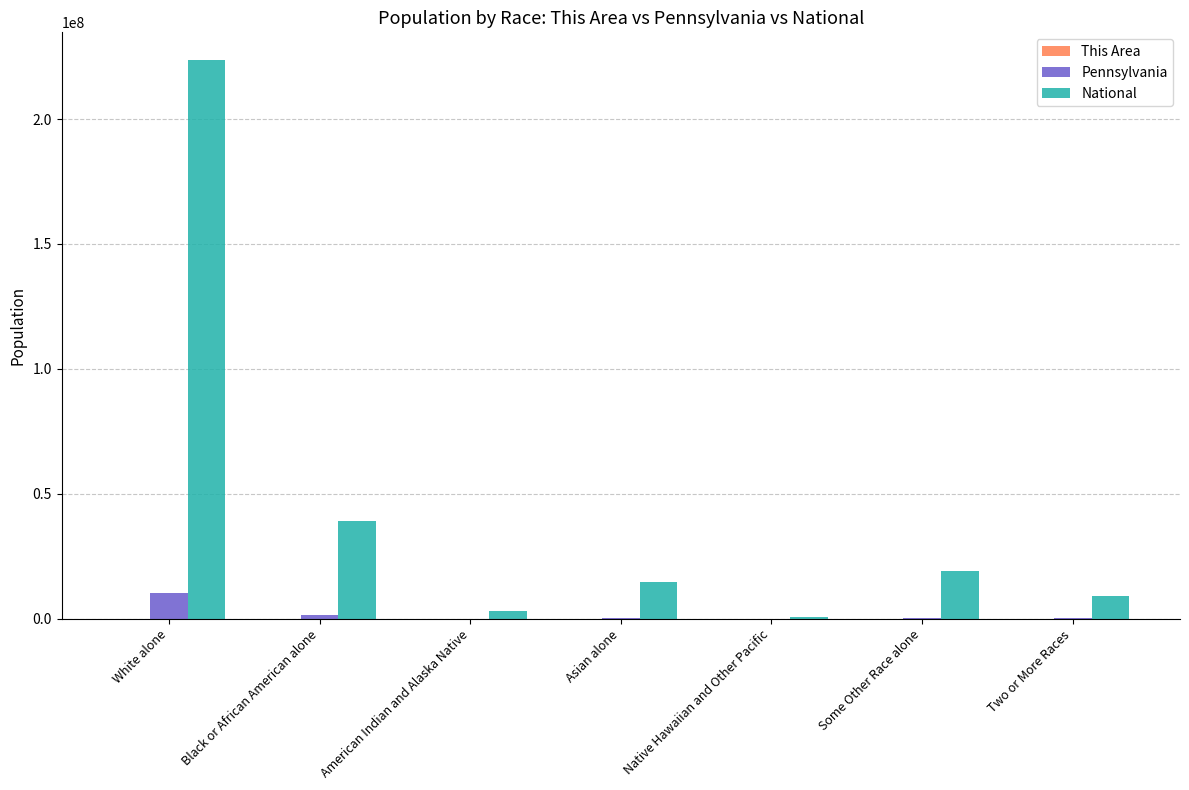

At which category does the chart reach its peak across all series?

White alone